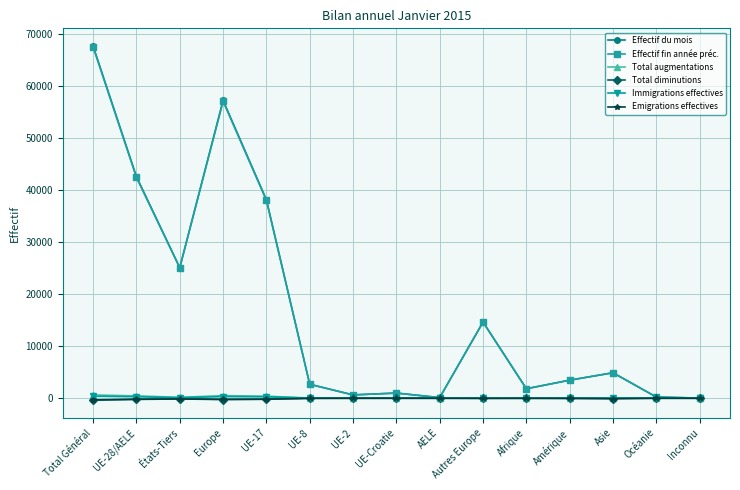

Does the chart display data point markers on the line(s)?

Yes